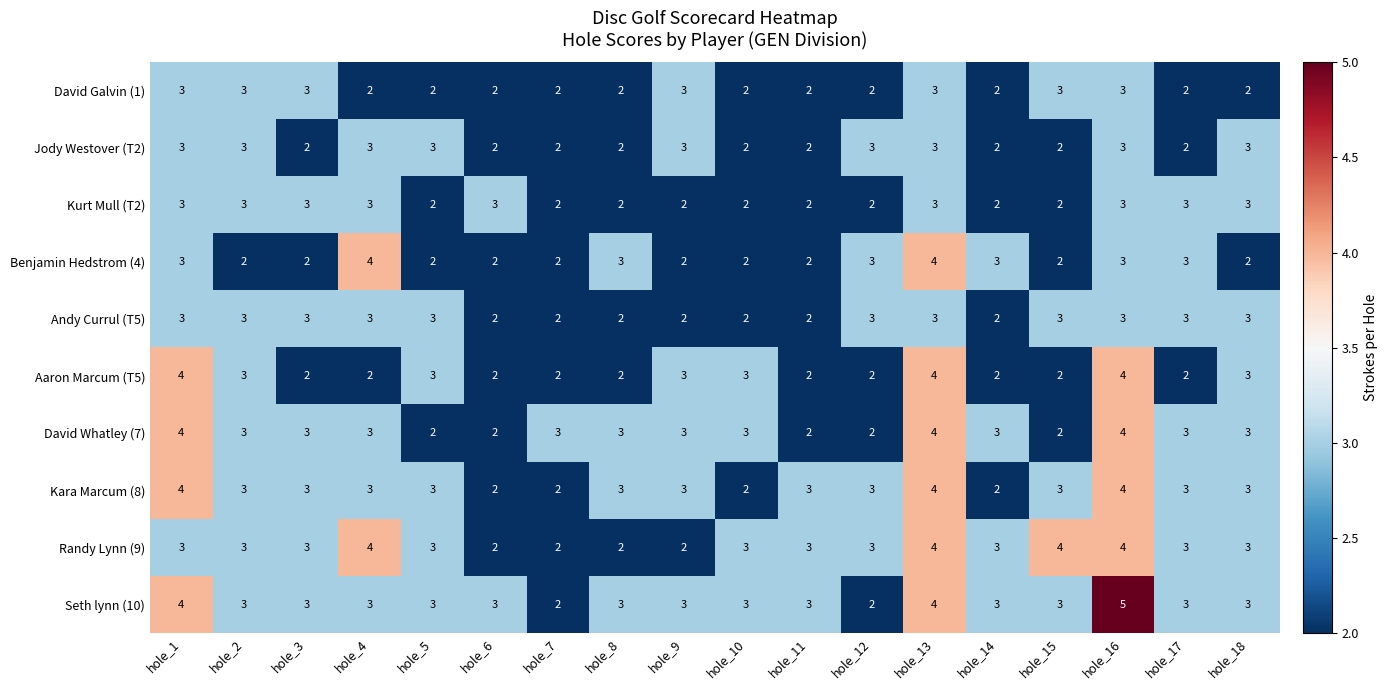

What is the total value across all series at hole_11?

23